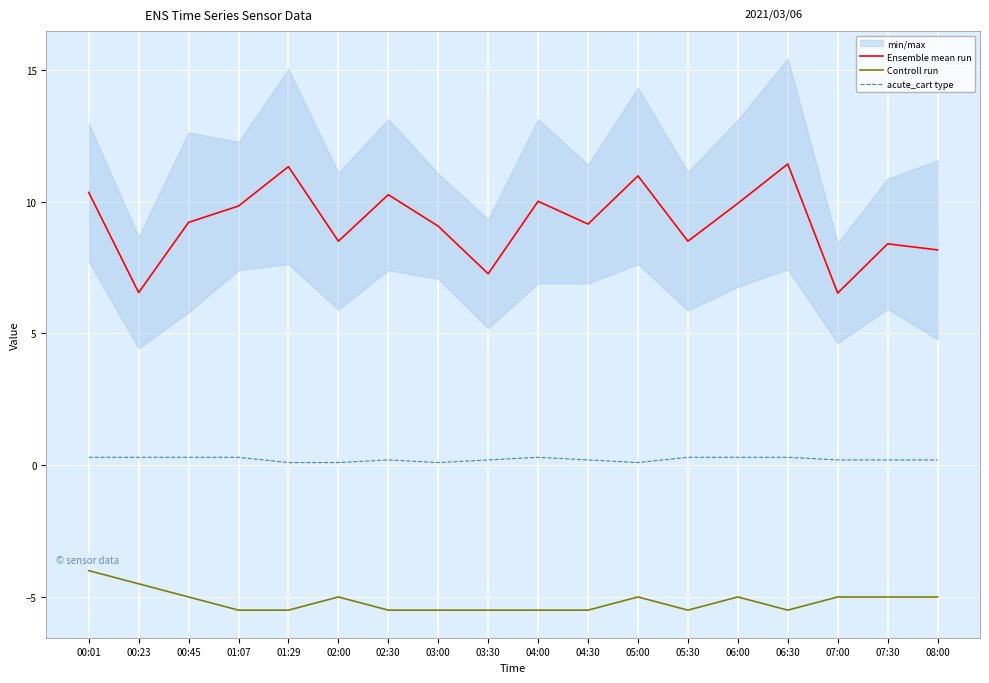

What is the value of the Ensemble mean run point at the 1st from the left?

10.4